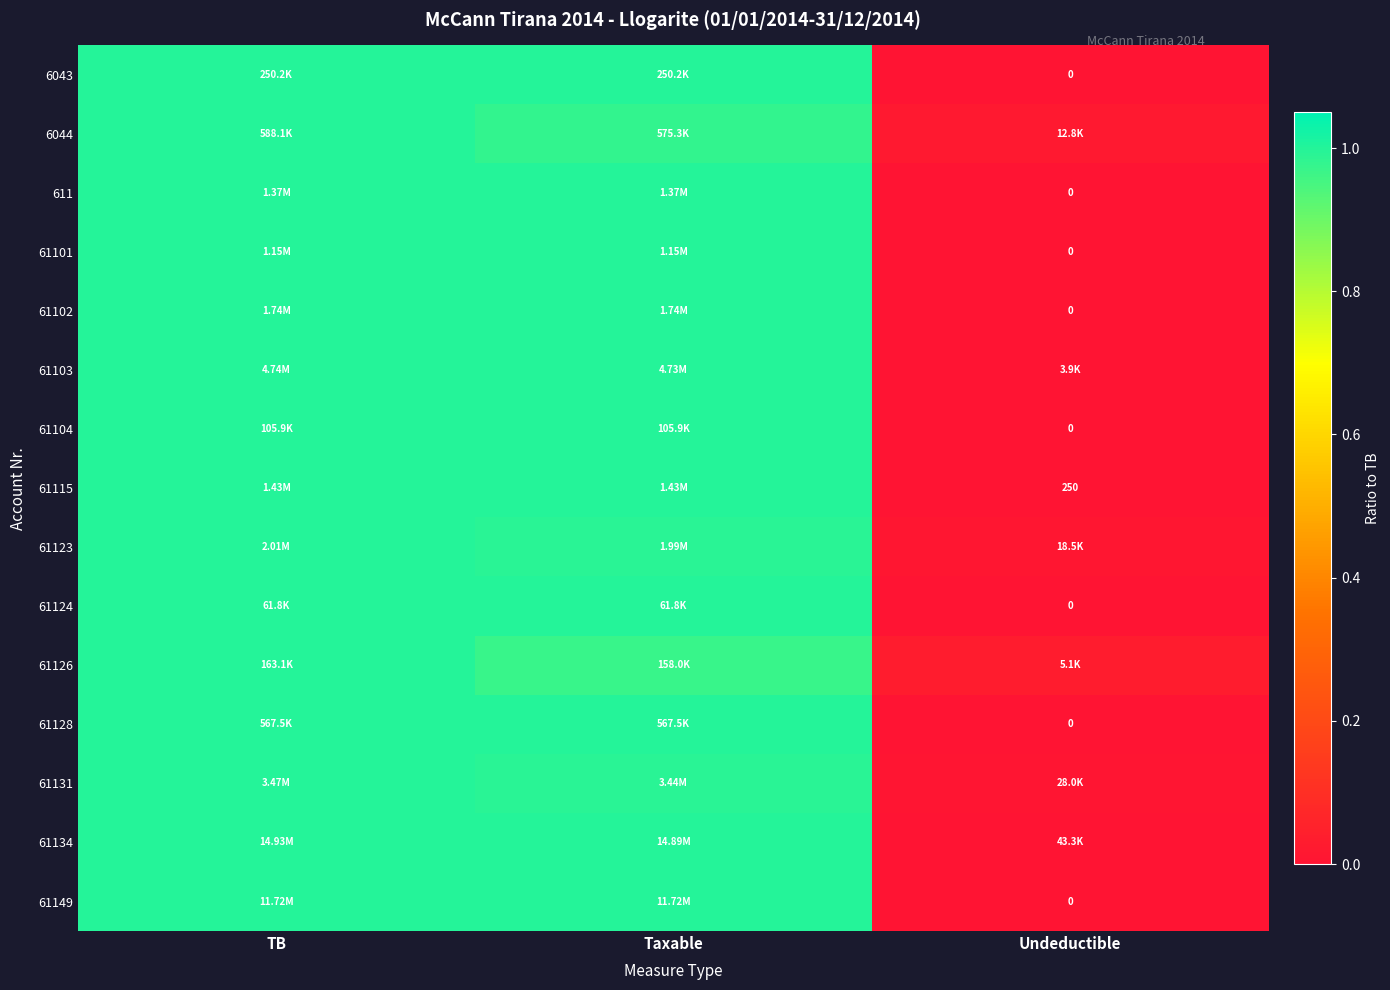

The value of 611 at Taxable is 1.6. True or false?

False